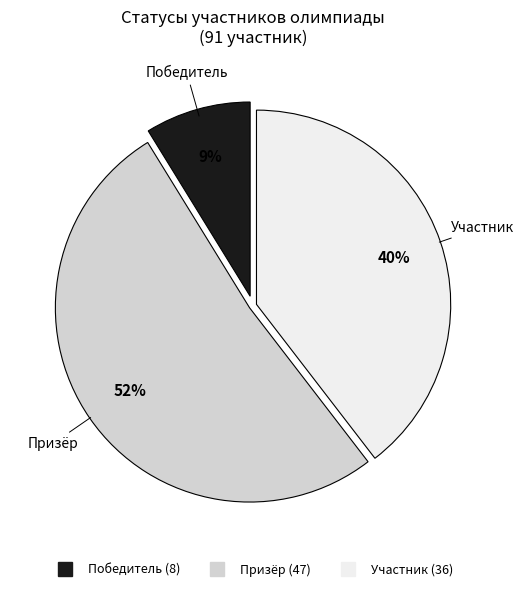

Does Участник account for over 50% of the chart?

No